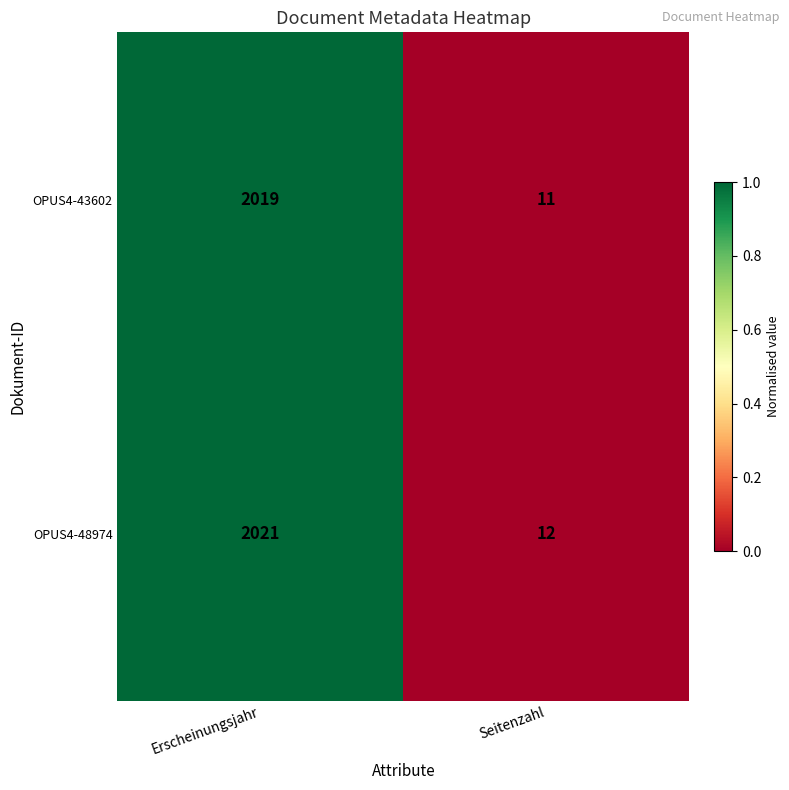

Which series changed the most between Erscheinungsjahr and Seitenzahl?

OPUS4-48974